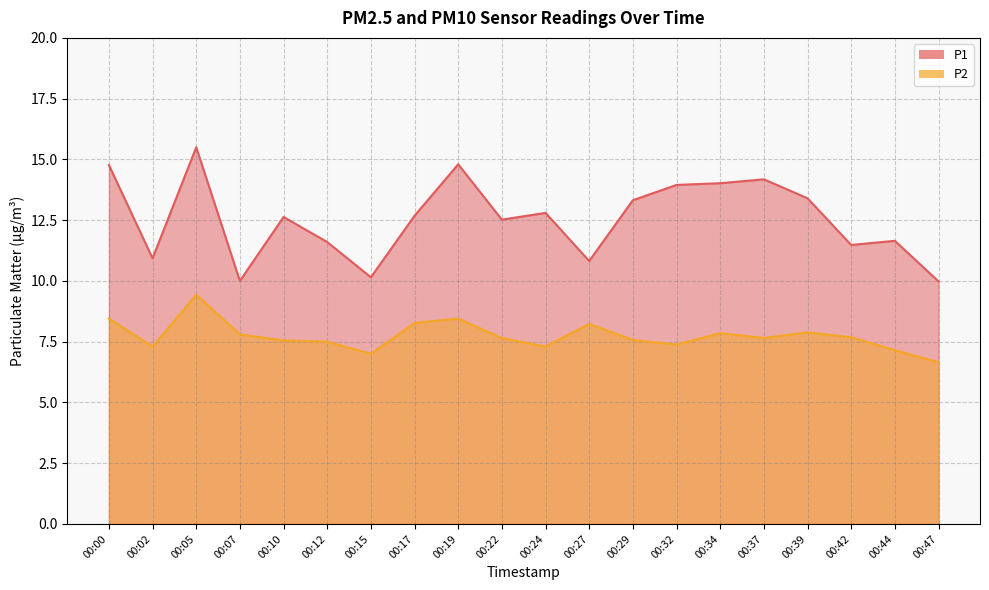

Is it true that P2 equals 7.7 at 00:42?

True